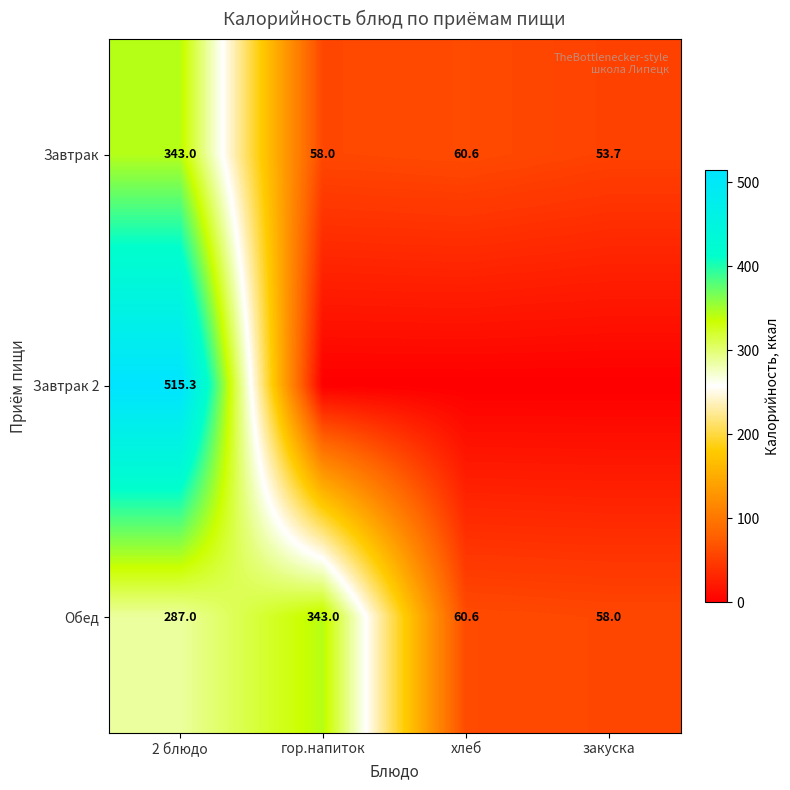

What is the total value across all series at 2 блюдо?

1145.3